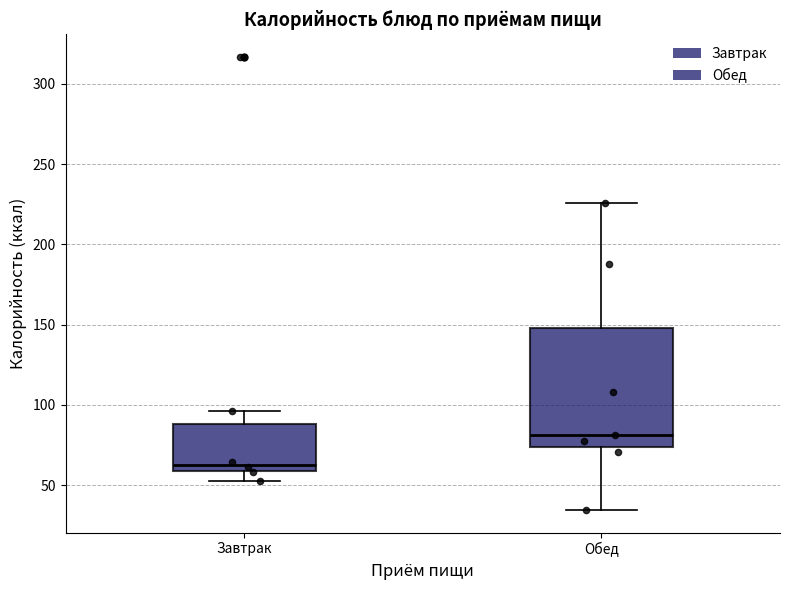

Where is the lower edge of the box for Обед on the y-axis? The values are not printed on the chart, so give them approximately, as read against the axis.

75